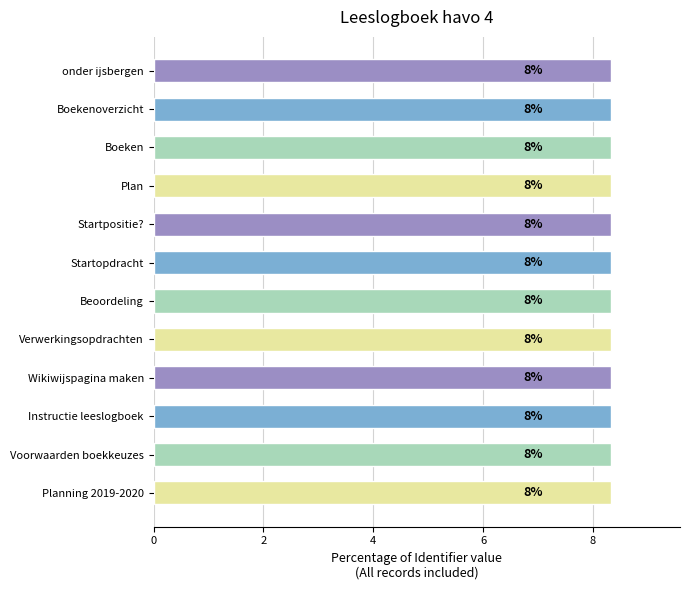

How many bars are there in total?

12